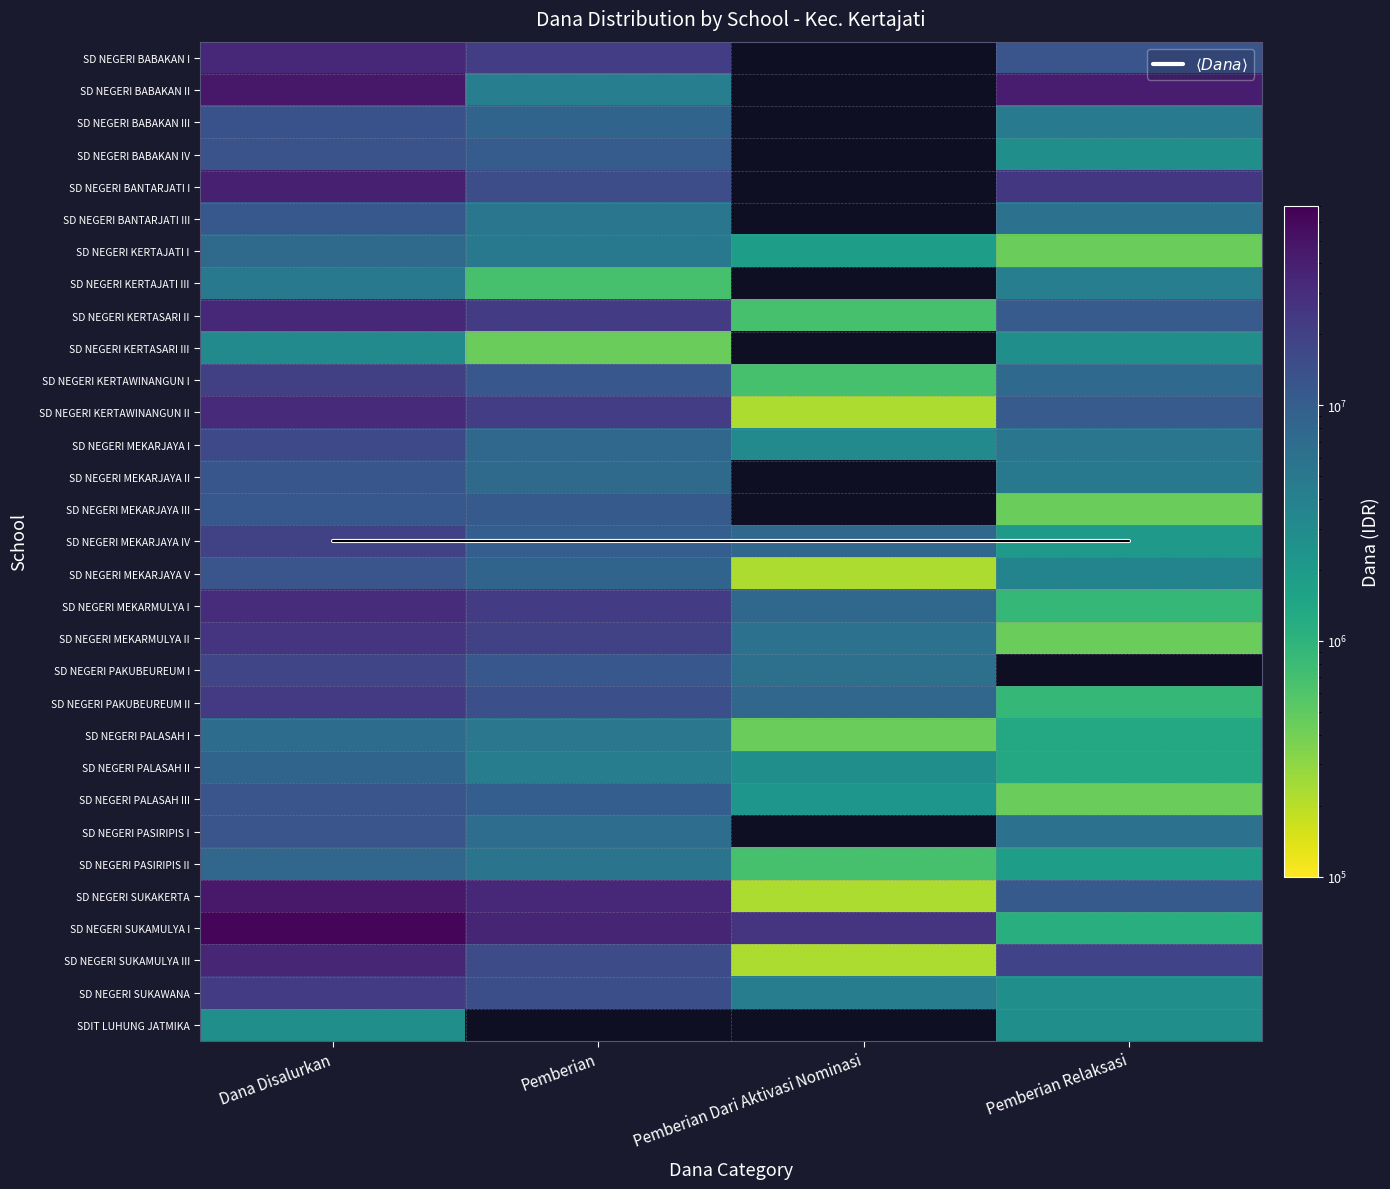

List the series in order of their peak value, lowest first.

$\langle Dana \rangle$, SDIT LUHUNG JATMIKA, SD NEGERI KERTASARI III, SD NEGERI KERTAJATI III, SD NEGERI PALASAH I, SD NEGERI KERTAJATI I, SD NEGERI PASIRIPIS II, SD NEGERI PALASAH II, SD NEGERI BANTARJATI III, SD NEGERI MEKARJAYA III, SD NEGERI MEKARJAYA II, SD NEGERI MEKARJAYA V, SD NEGERI PALASAH III, SD NEGERI PASIRIPIS I, SD NEGERI BABAKAN IV, SD NEGERI BABAKAN III, SD NEGERI MEKARJAYA I, SD NEGERI PAKUBEUREUM I, SD NEGERI MEKARJAYA IV, SD NEGERI KERTAWINANGUN I, SD NEGERI SUKAWANA, SD NEGERI PAKUBEUREUM II, SD NEGERI MEKARMULYA II, SD NEGERI MEKARMULYA I, SD NEGERI KERTAWINANGUN II, SD NEGERI BABAKAN I, SD NEGERI KERTASARI II, SD NEGERI SUKAMULYA III, SD NEGERI BANTARJATI I, SD NEGERI SUKAKERTA, SD NEGERI BABAKAN II, SD NEGERI SUKAMULYA I